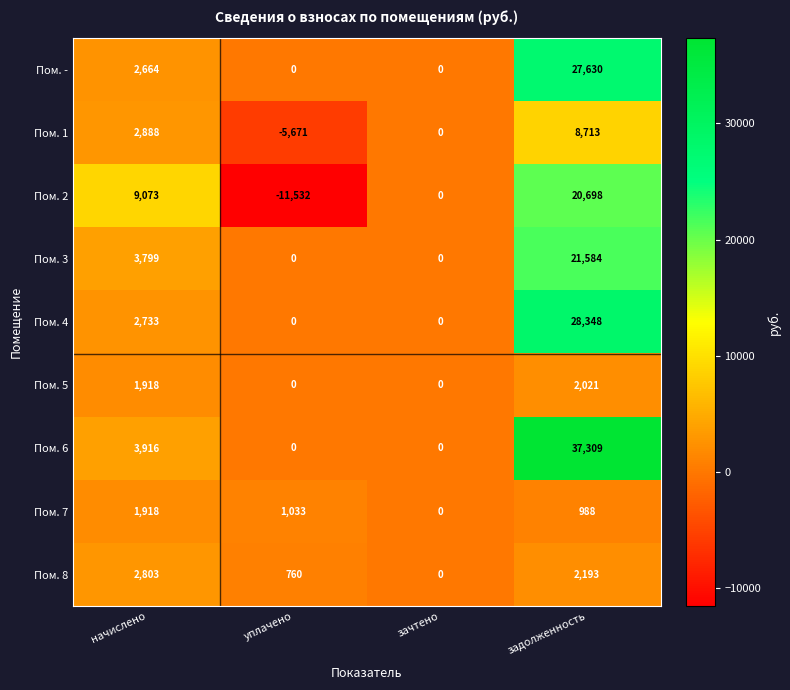

How many categories are shown in the chart?

4